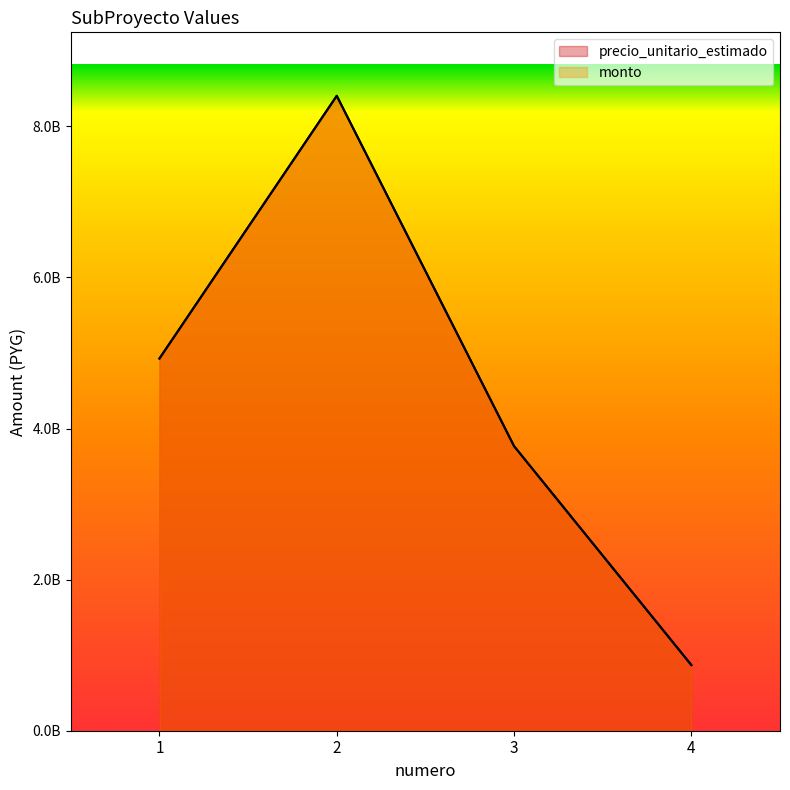

What is the difference between the monto values at 4 and 2?

7535359000